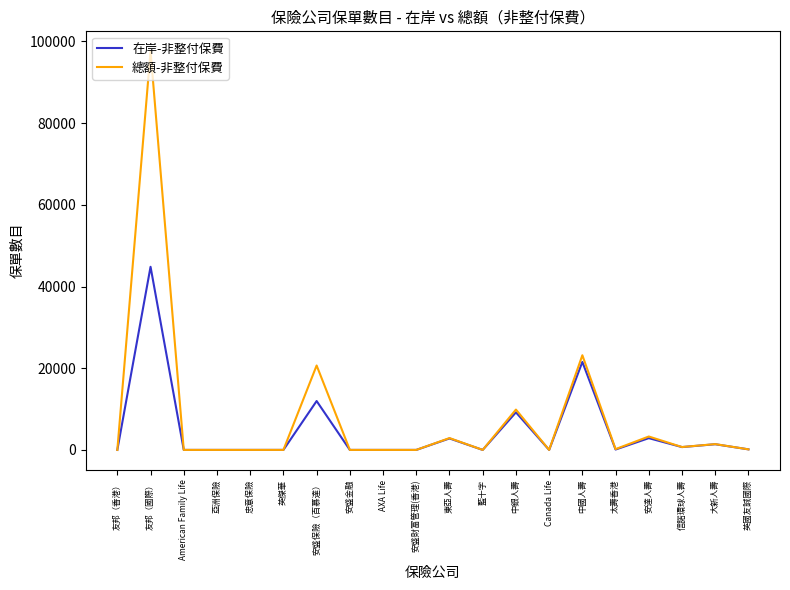

Is it true that 總額-非整付保費 equals 0 at Canada Life?

True